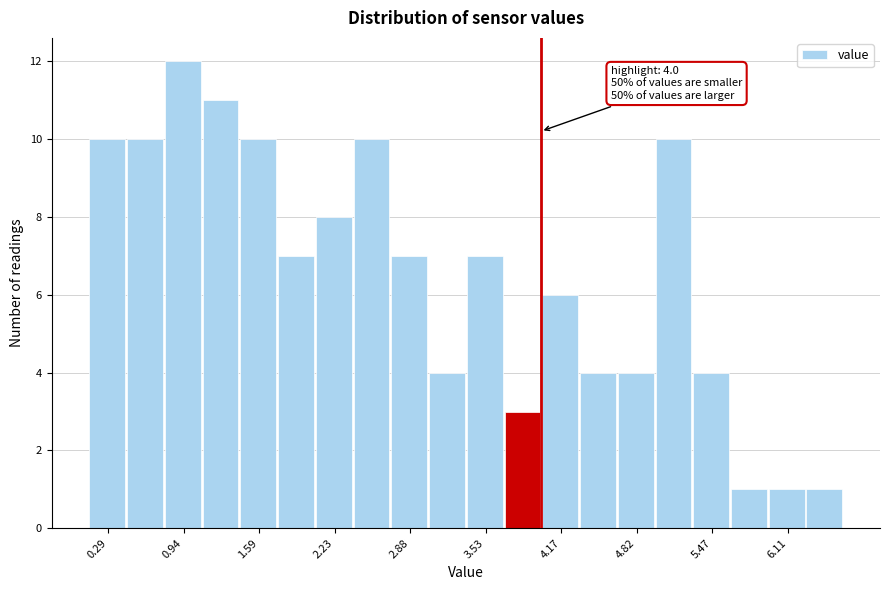

Around what value on the x-axis is the tallest bar? Give the approximate position of its centre, as read against the axis.

0.9